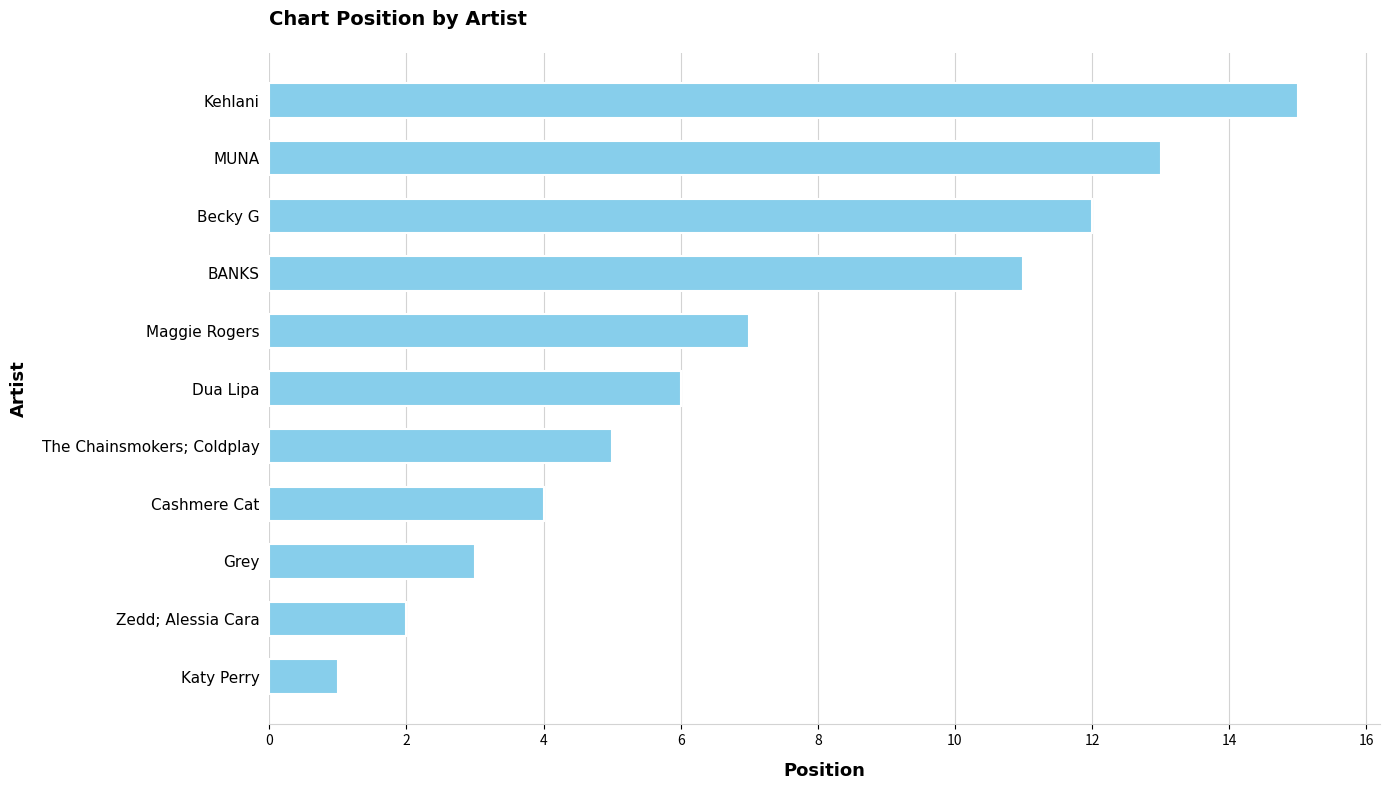

How many data points are less than 6?

5